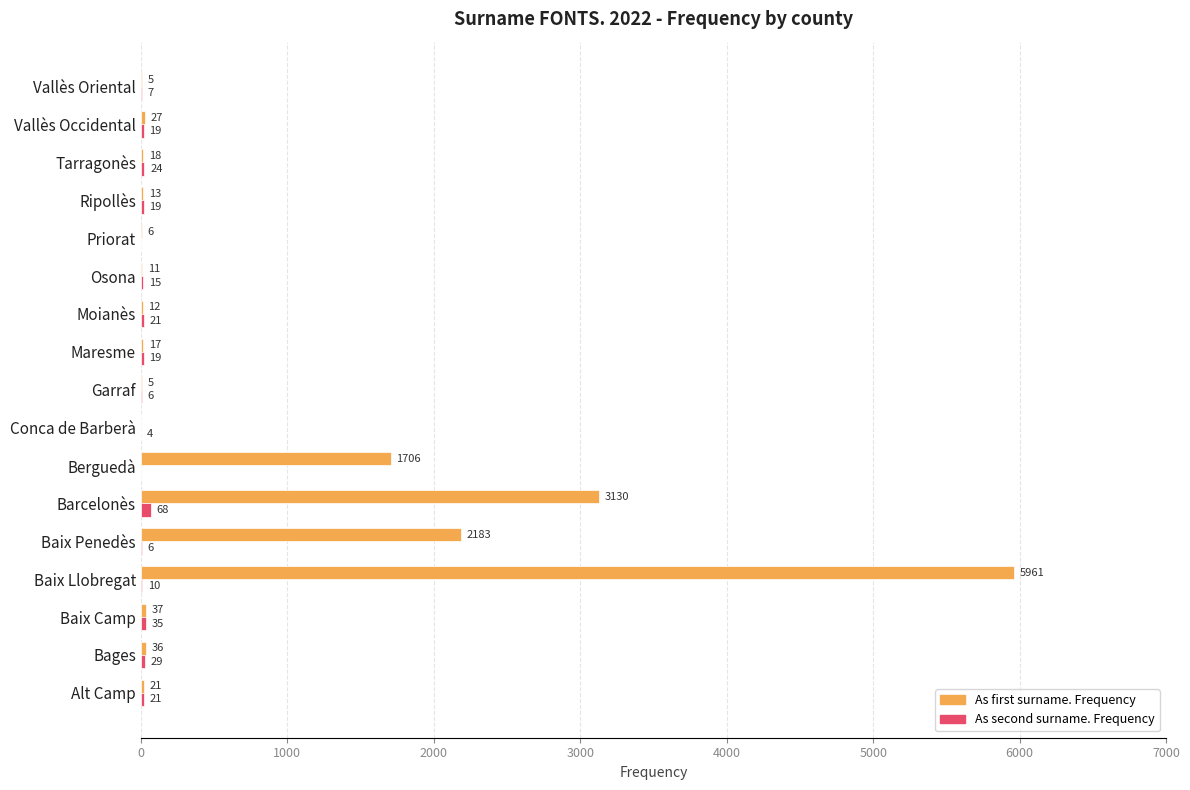

Between Maresme and Ripollès, which series saw the biggest shift?

As first surname. Frequency